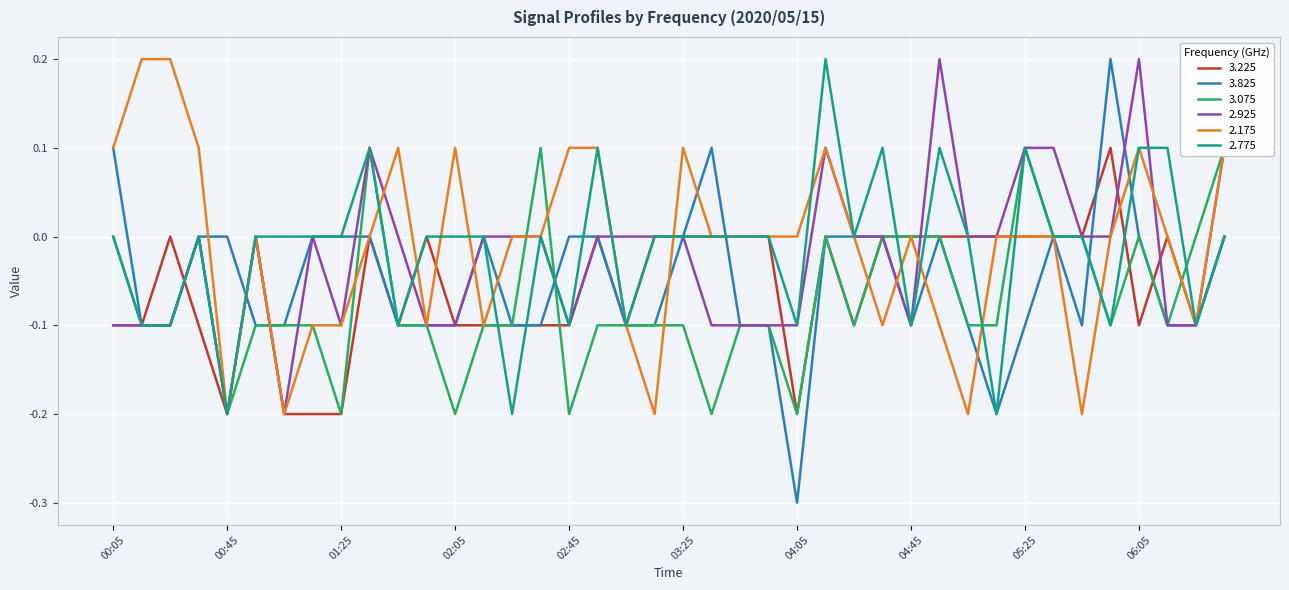

How many lines are shown in the chart?

6